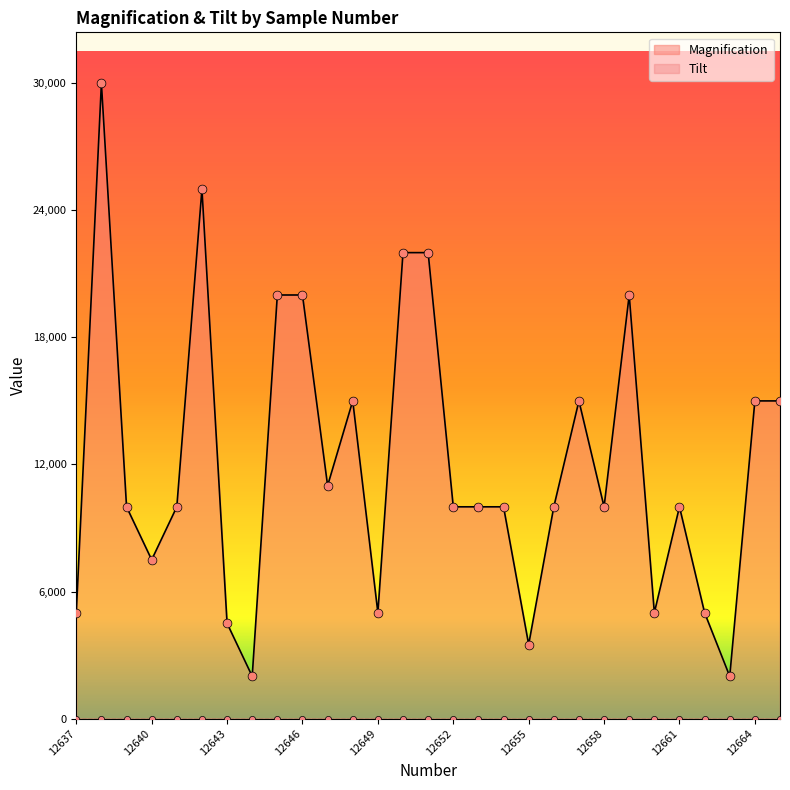

What is the ratio of the value at 12638 to the value at 12647?

2.7